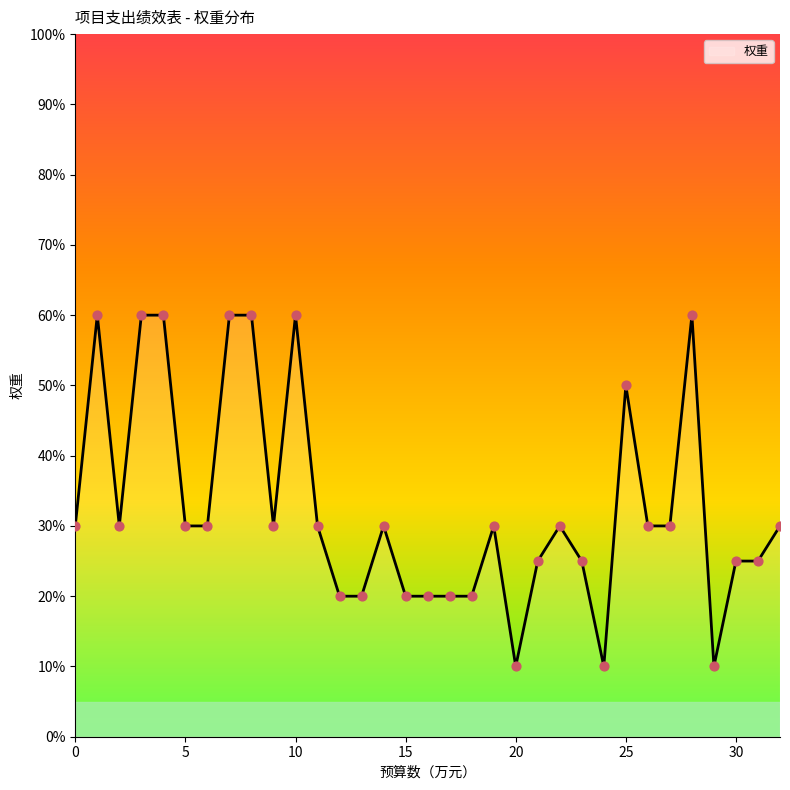

What is the difference between the maximum and minimum values?

50